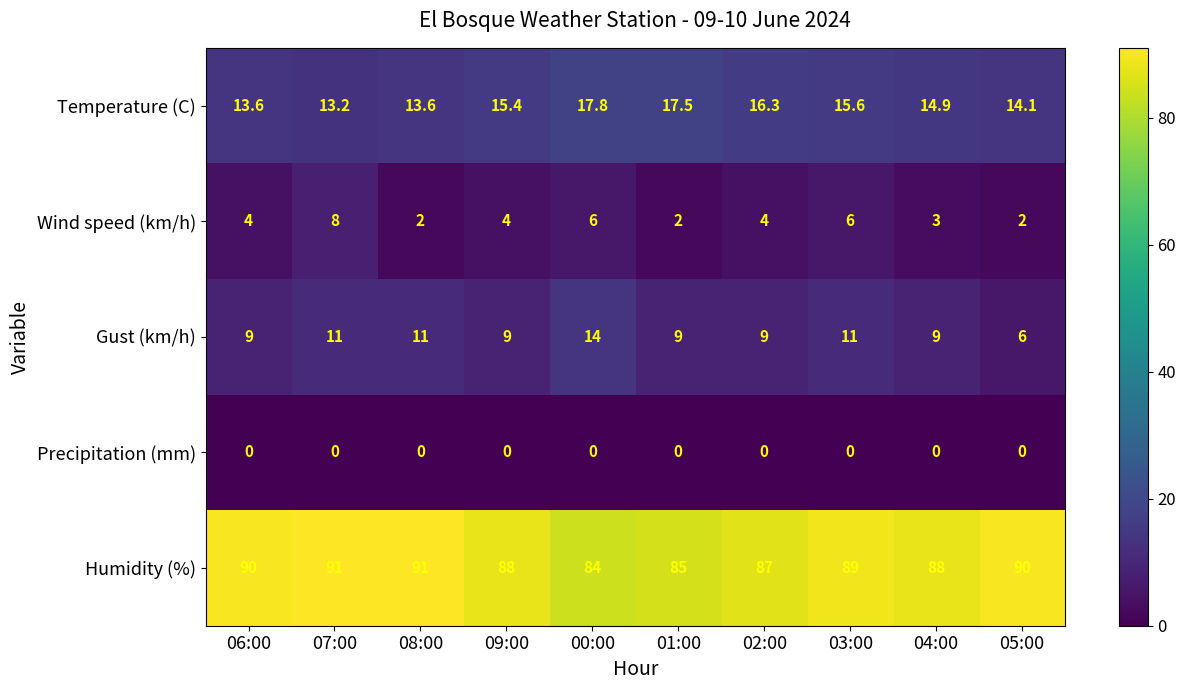

Rank the series by their maximum value, from lowest to highest.

Precipitation (mm), Wind speed (km/h), Gust (km/h), Temperature (C), Humidity (%)